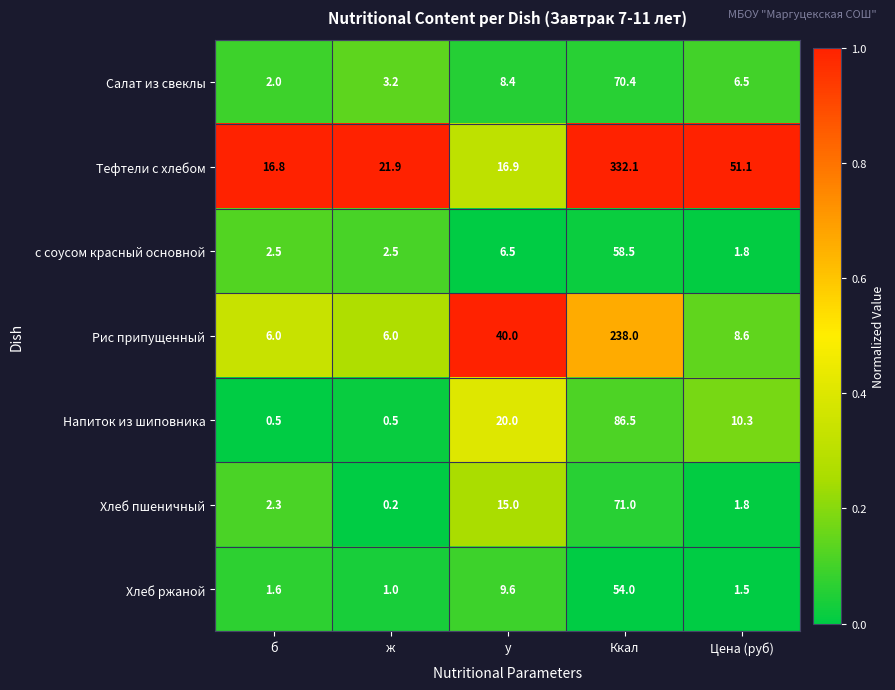

What is the sum of all Хлеб ржаной values?

67.7